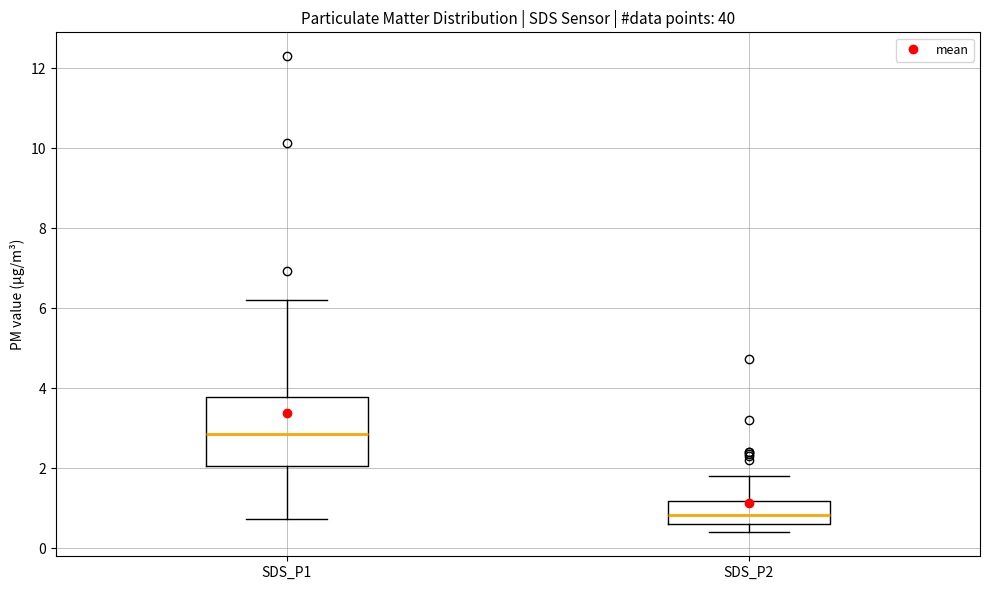

Reading left to right, read every box against the y-axis: the position of its median line, the range the box covers, and the ends of its whiskers. The values are not printed on the chart, so give them approximately, as read against the axis.

SDS_P1: median 2.8, box 2.0 to 3.8, whiskers 0.8 to 6.2
SDS_P2: median 0.8, box 0.6 to 1.2, whiskers 0.4 to 1.8